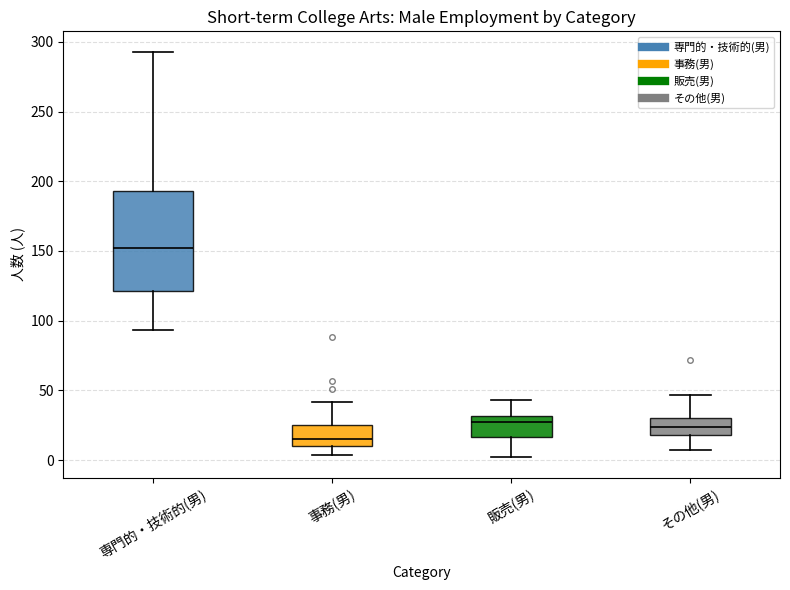

Which box's median line is the highest?

専門的・技術的(男)